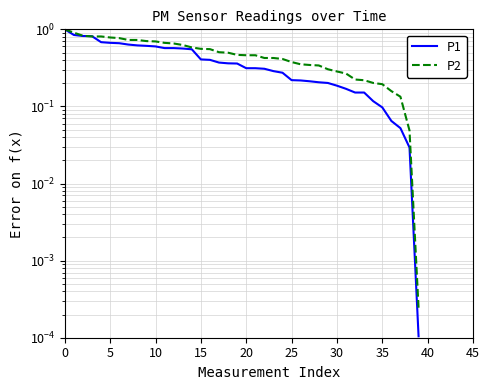

What is the maximum value shown in the chart?

1.0